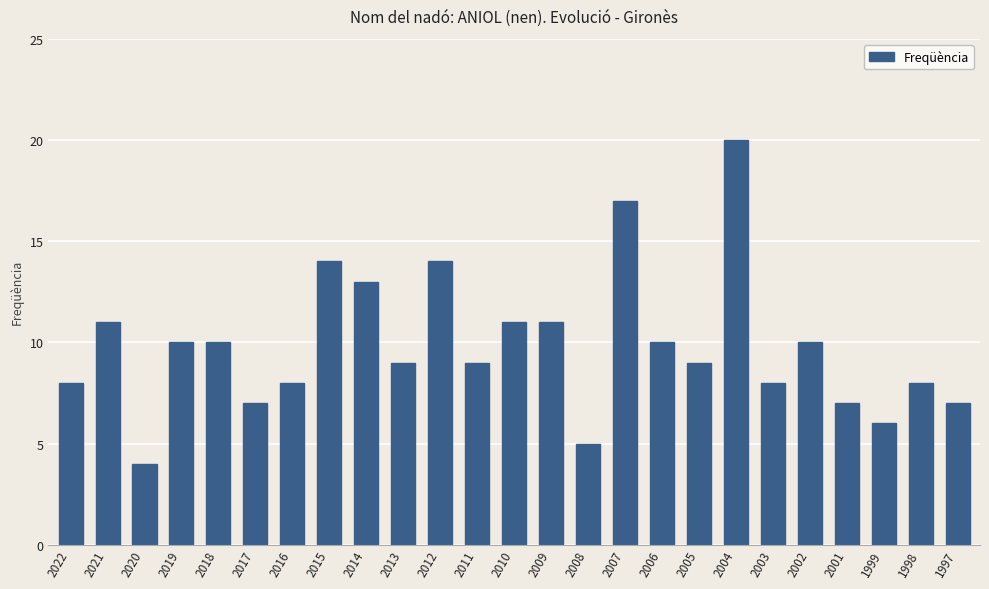

Reading left to right, list all the values displayed in this chart.

8	11	4	10	10	7	8	14	13	9	14	9	11	11	5	17	10	9	20	8	10	7	6	8	7